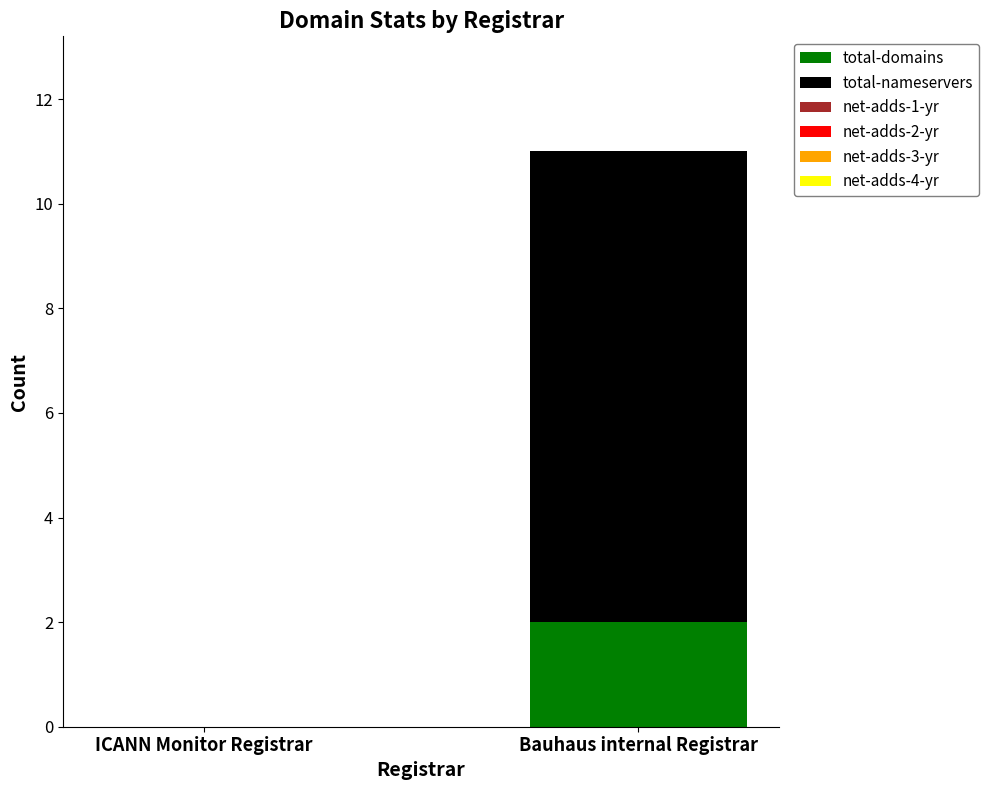

At which category is the sum across all series the highest?

Bauhaus internal Registrar